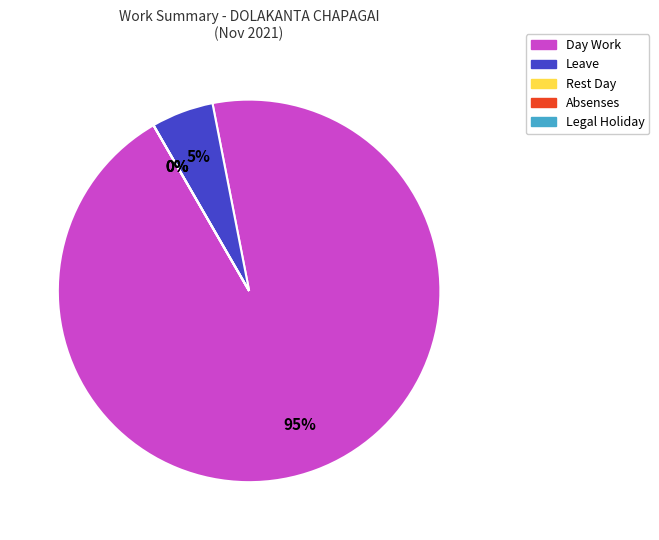

The Day Work slice represents 95% of the pie. True or false?

True